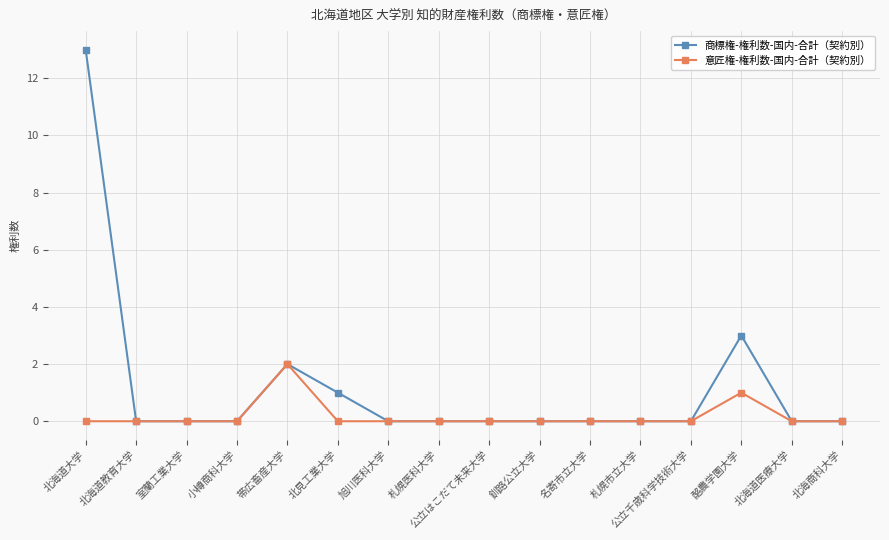

What is the difference between the 商標権-権利数-国内-合計（契約別） values at 北見工業大学 and 公立はこだて未来大学?

1